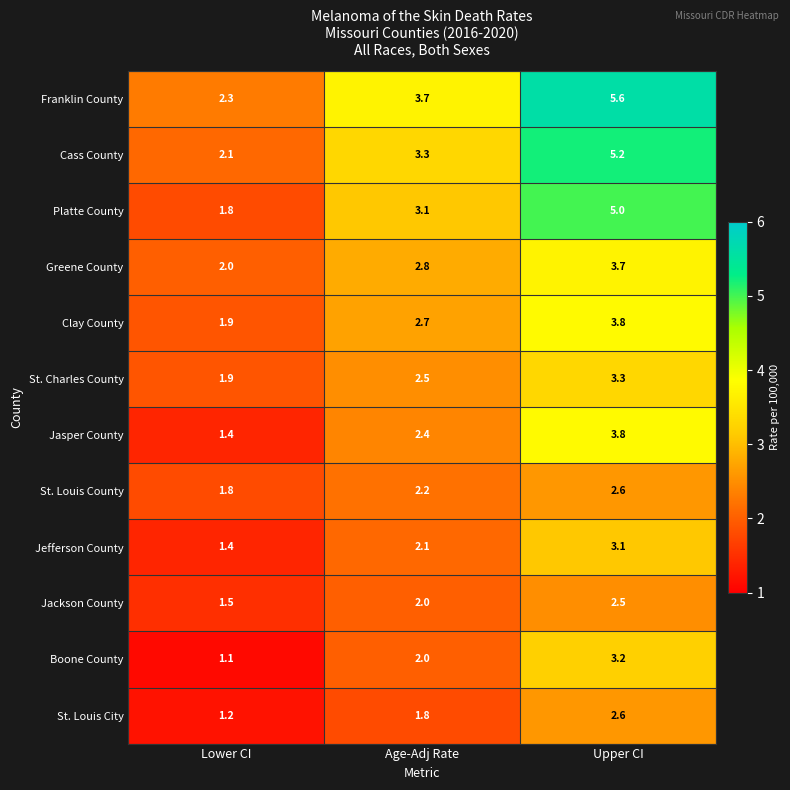

At which category is the sum across all series the highest?

Upper CI